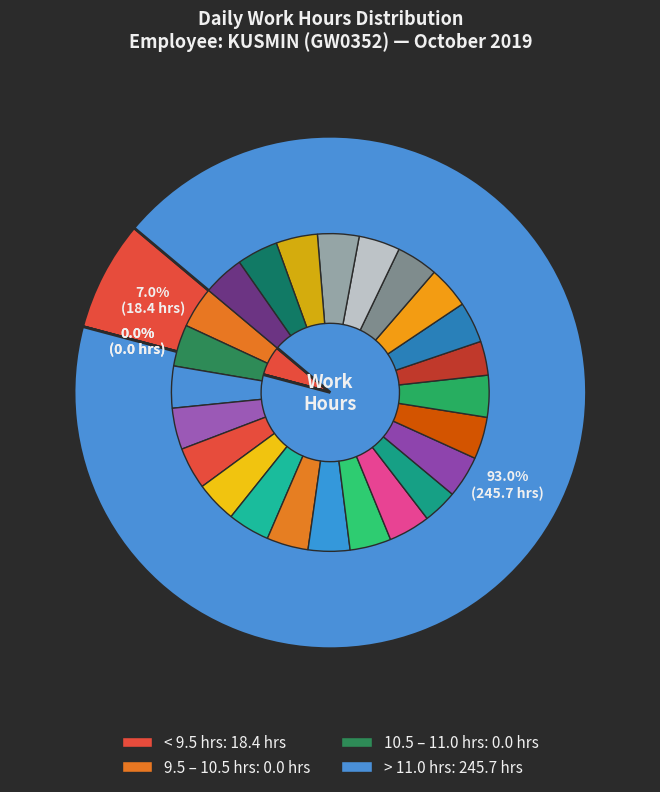

To the nearest percent, what portion does Fri 25 represent?

4%